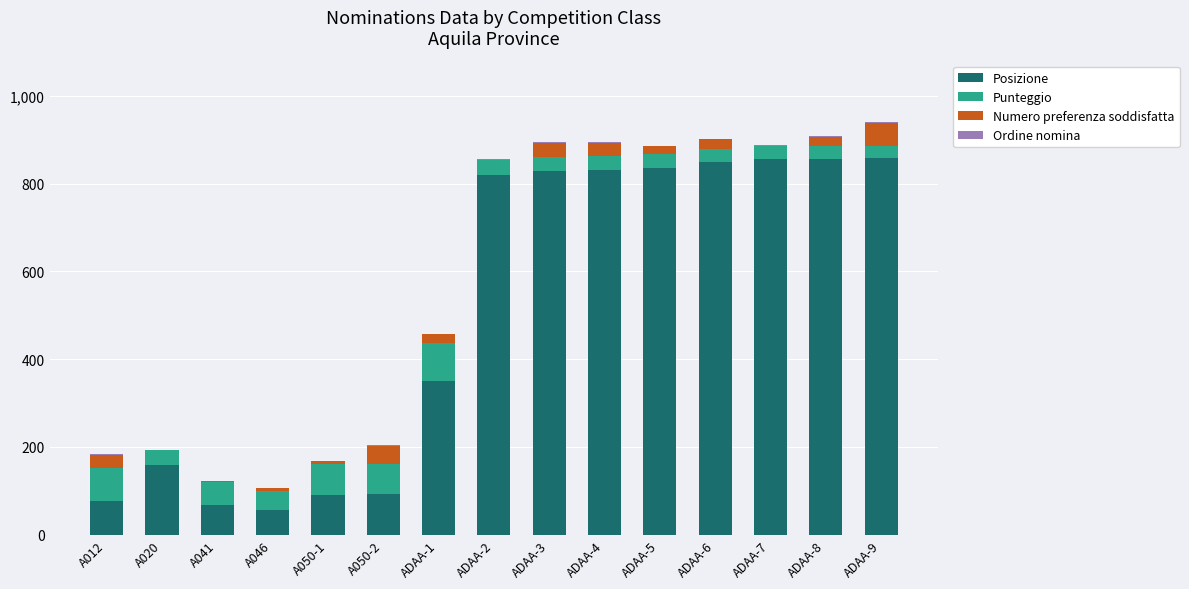

The value of Posizione at A050-2 is 25.4. True or false?

False